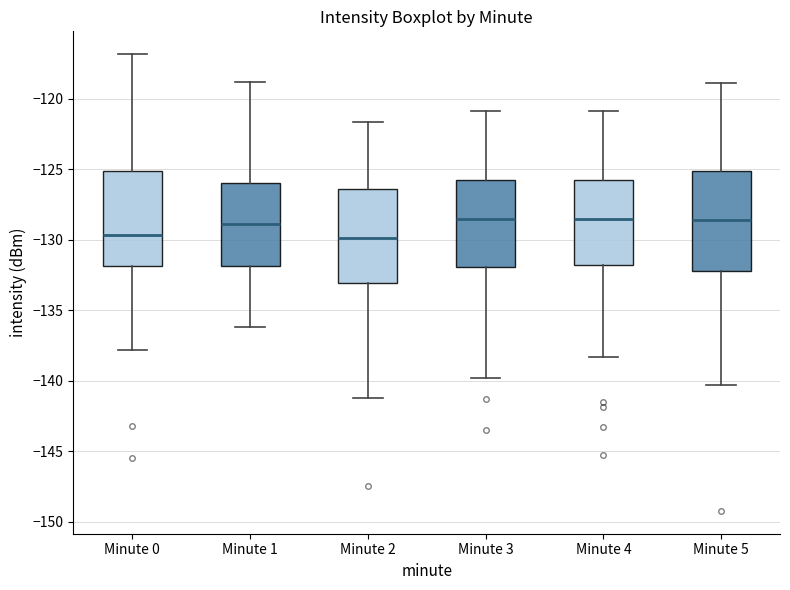

Reading left to right, transcribe this box plot: for each box, give where its median line is, the range the box spans, and where its two whiskers end, as read against the y-axis. The values are not printed on the chart, so give them approximately, as read against the axis.

Minute 0: median -129.5, box -132.0 to -125.0, whiskers -138.0 to -117.0
Minute 1: median -129.0, box -132.0 to -126.0, whiskers -136.0 to -119.0
Minute 2: median -130.0, box -133.0 to -126.5, whiskers -141.0 to -121.5
Minute 3: median -128.5, box -132.0 to -126.0, whiskers -140.0 to -121.0
Minute 4: median -128.5, box -132.0 to -125.5, whiskers -138.5 to -121.0
Minute 5: median -128.5, box -132.0 to -125.0, whiskers -140.5 to -119.0